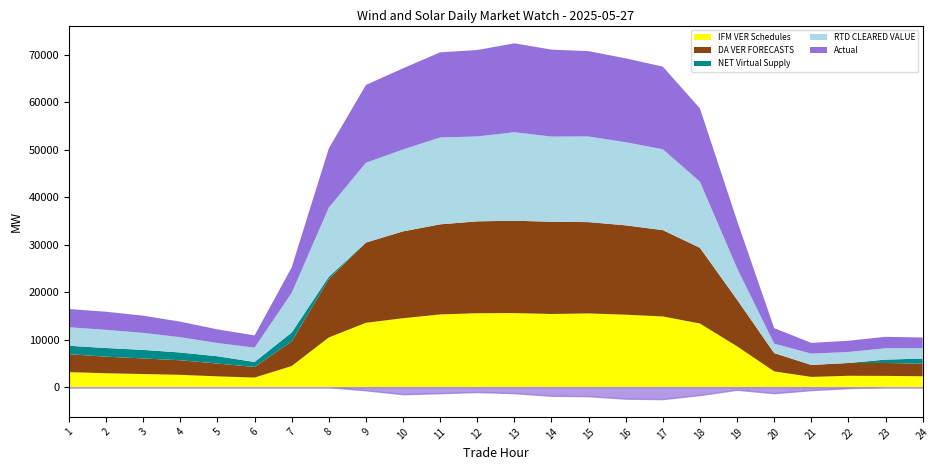

What is the value of the NET Virtual Supply point at the 8th from the left?

486.5